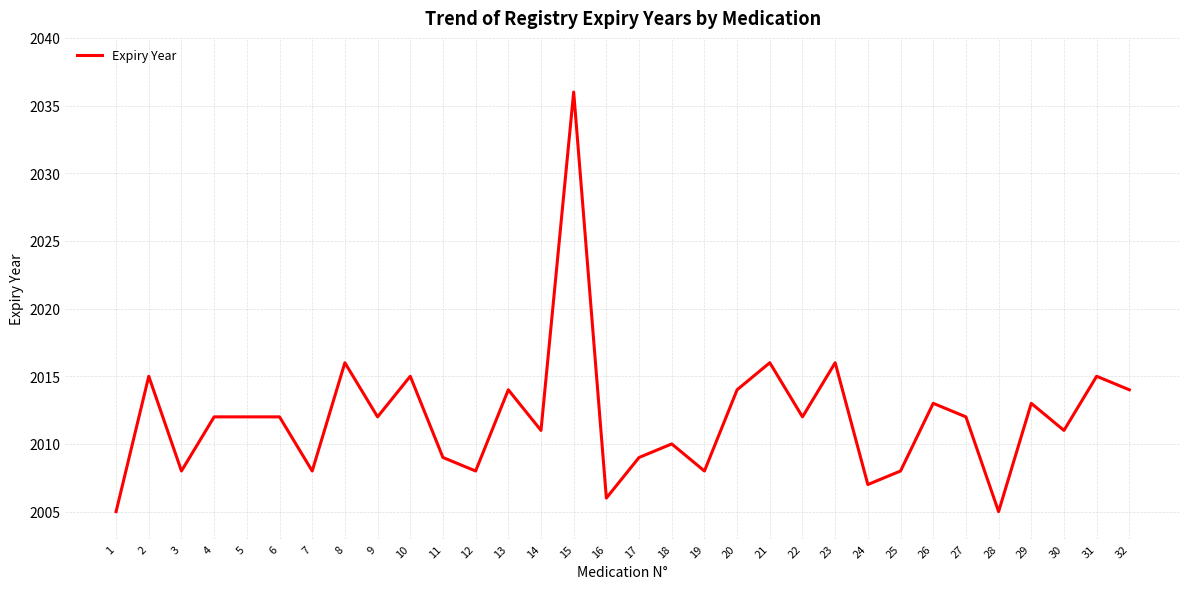

The value at 20 is 3426. True or false?

False